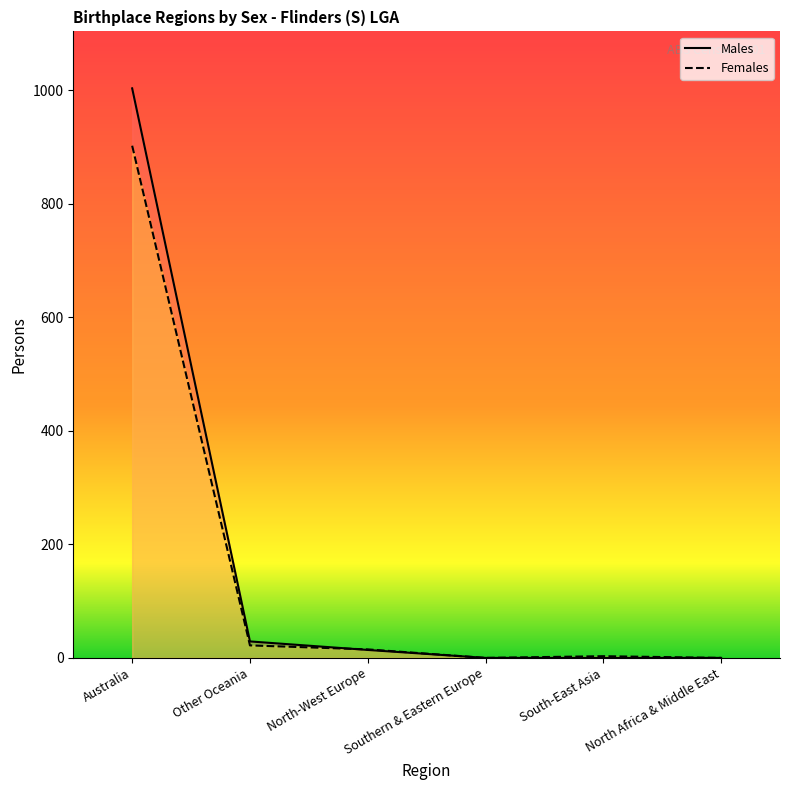

True or false: Females has a value of 5 at North-West Europe.

False